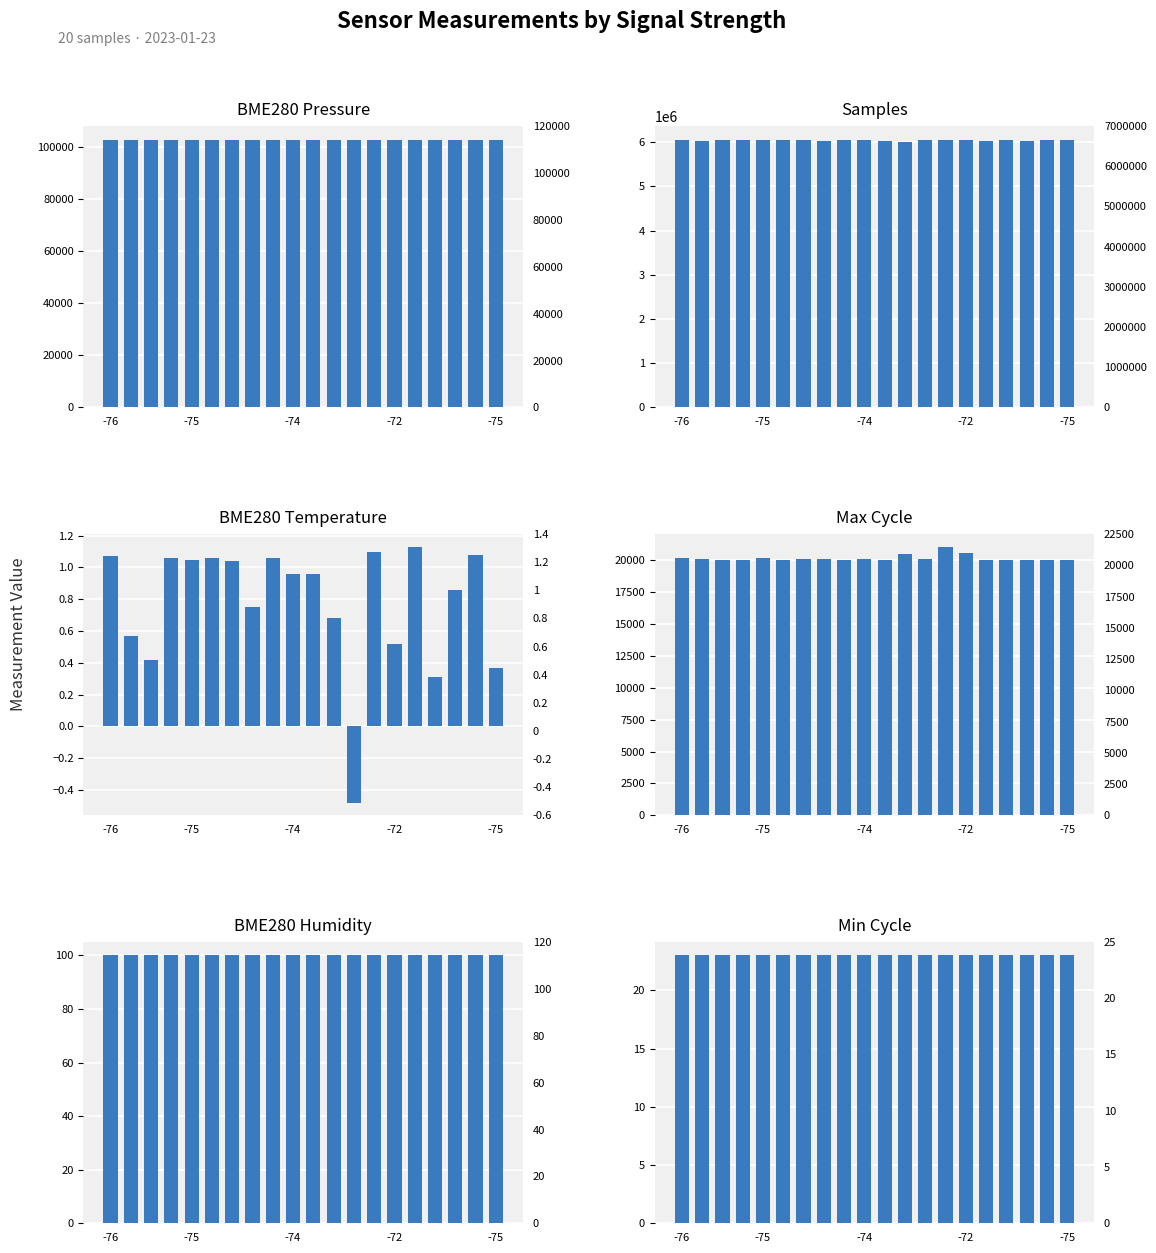

What is the total value across all series at 15?

6162044.7